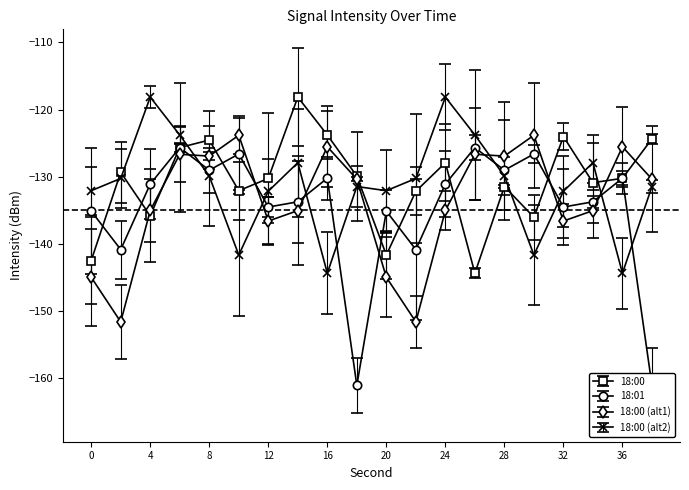

How many interior local valleys does the 18:00 (alt1) series have?

6